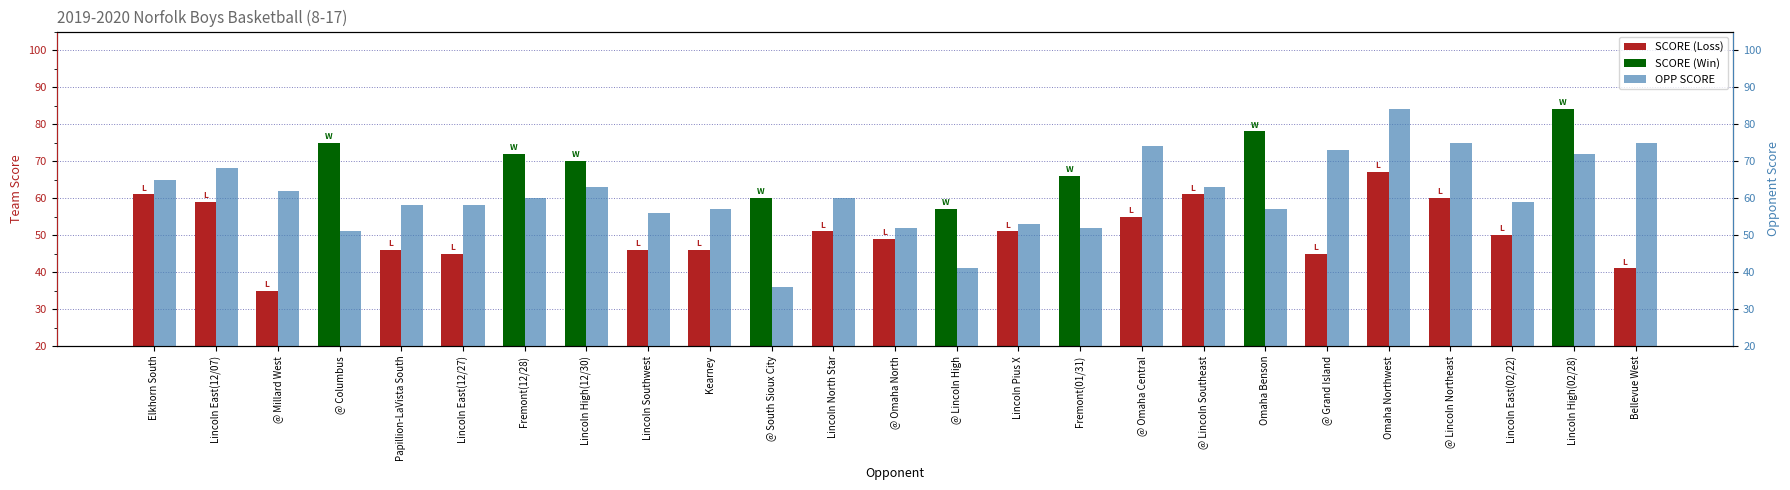

At how many categories does at least one series exceed 64?

13